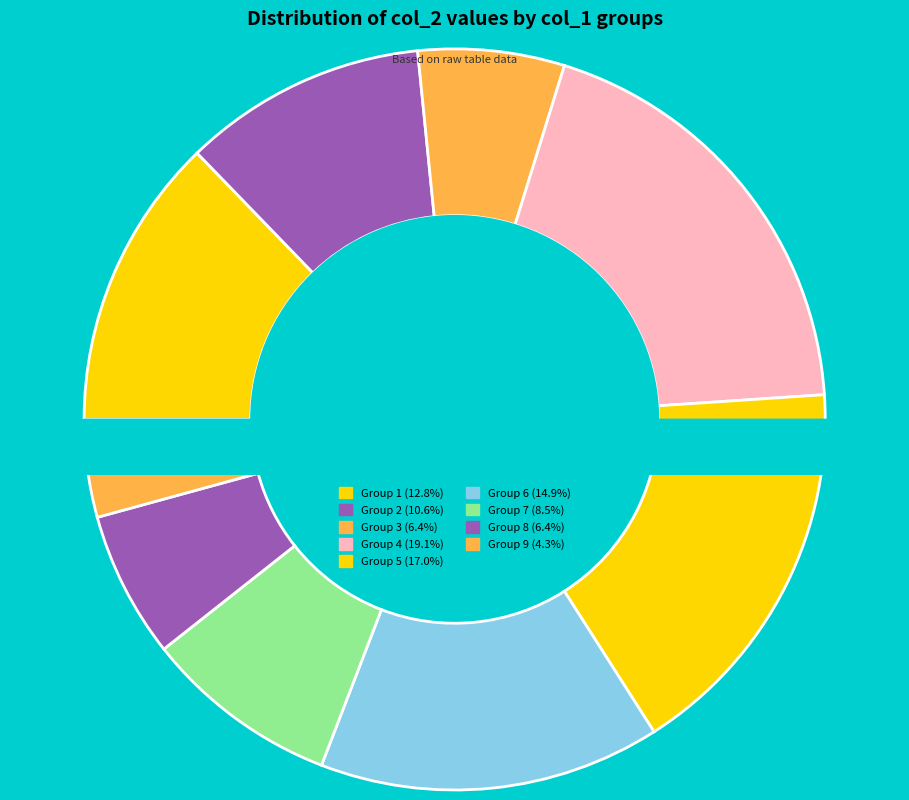

To the nearest percent, what percentage of the pie is 8?

6%